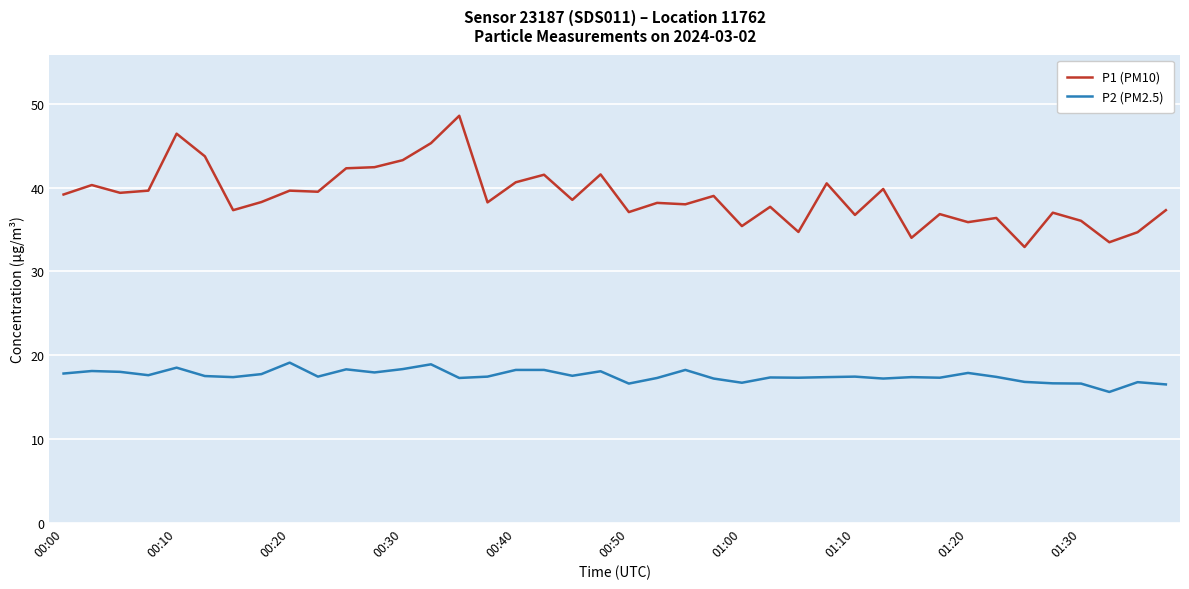

Which series has the largest total across all categories?

P1 (PM10)